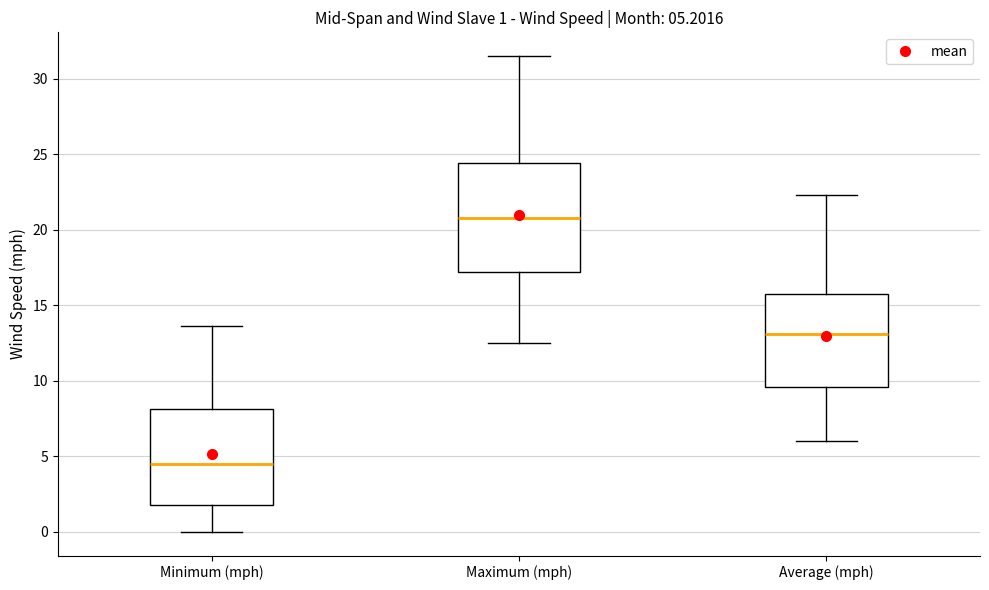

Which box has the lowest median line?

Minimum (mph)